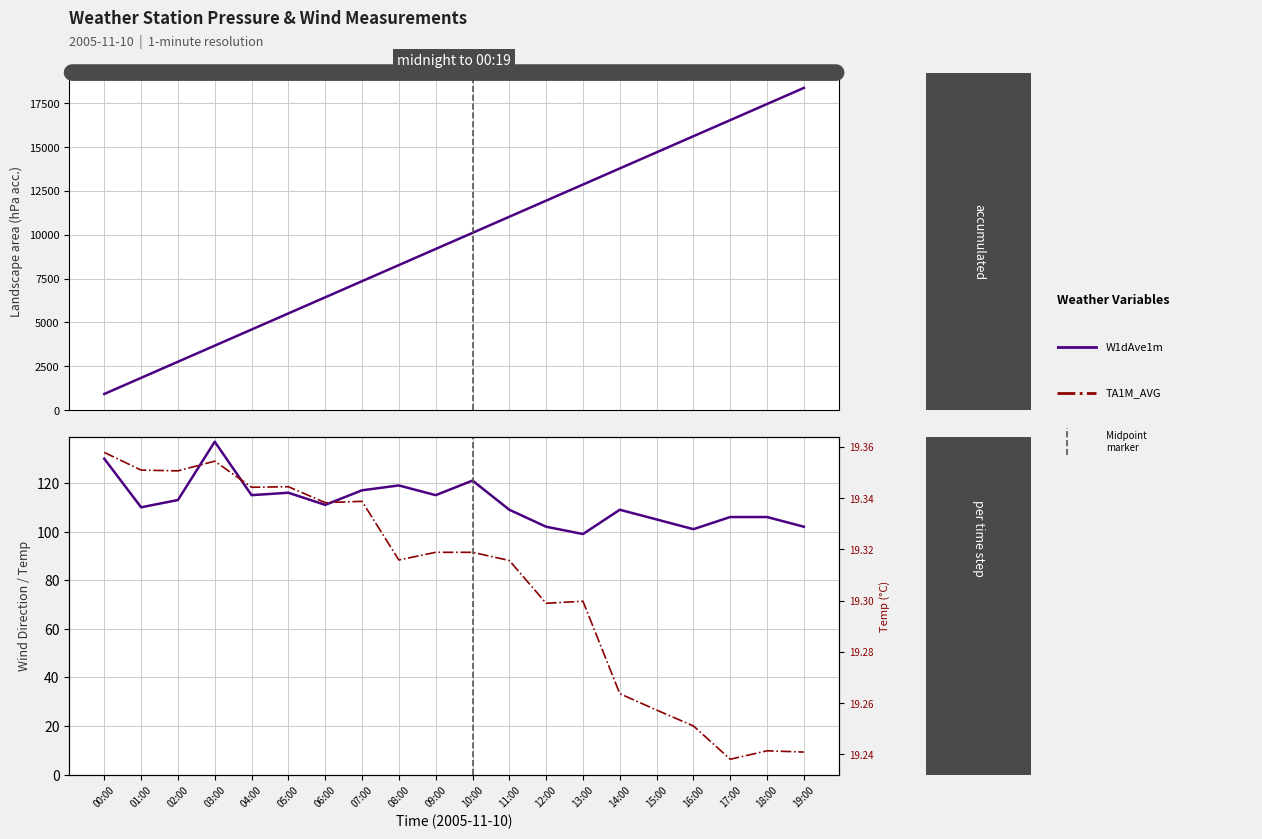

What is the average value of the PA1M_AVG (accumulated) series?

9653.7